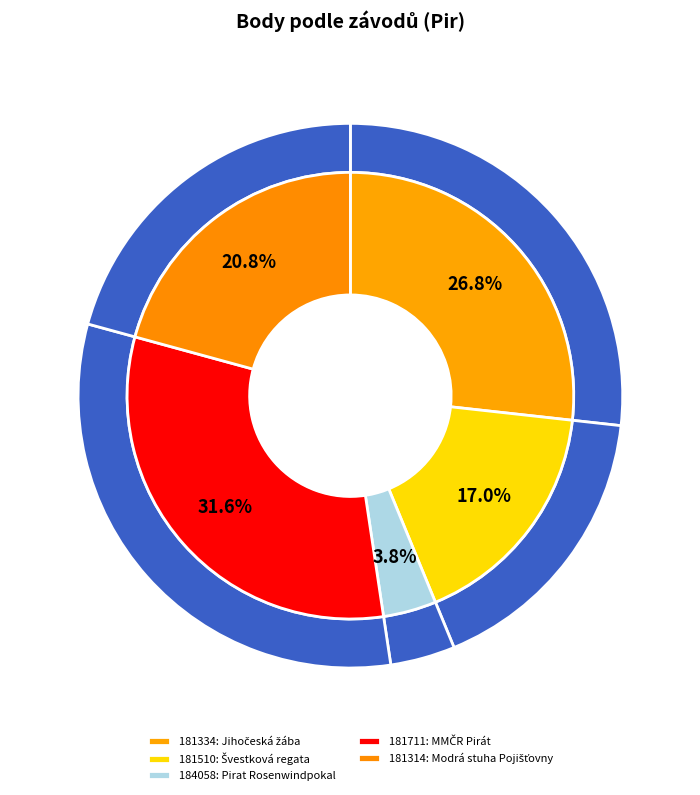

Which has a higher value, 181510 or 181314?

181314